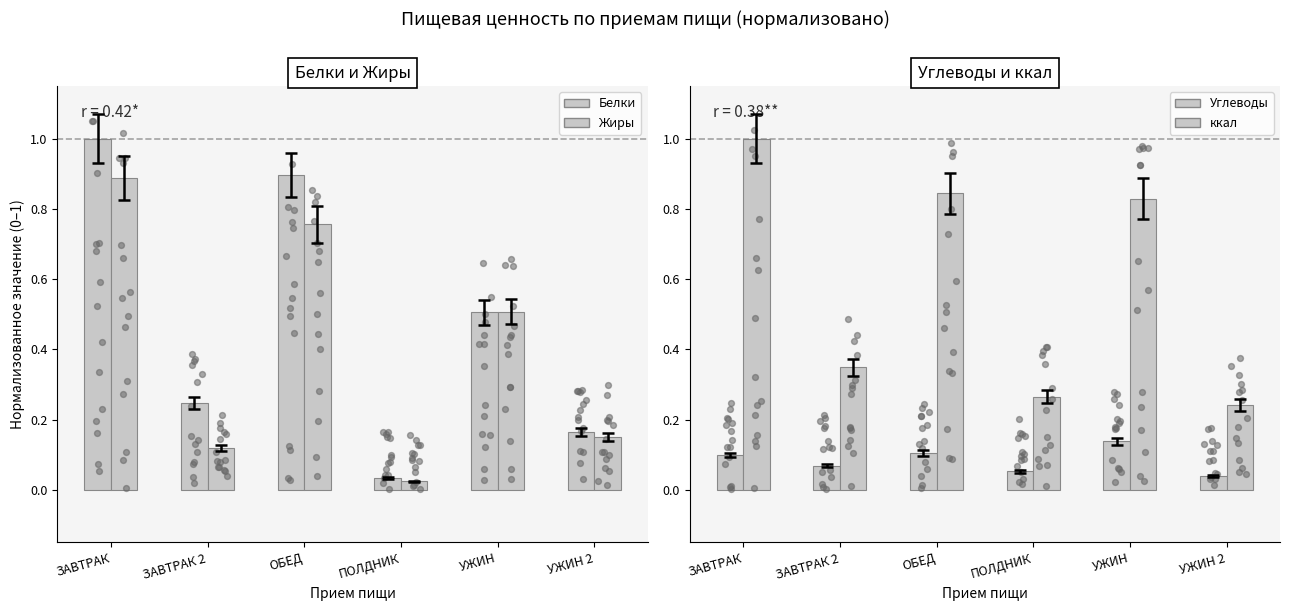

Is the value of Углеводы at УЖИН 2 greater than the value of Жиры at УЖИН 2?

No